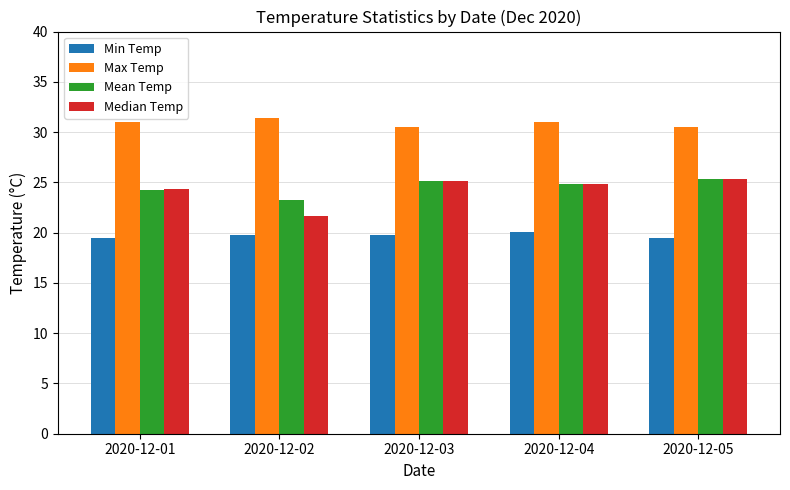

What is the greatest value displayed?

31.4